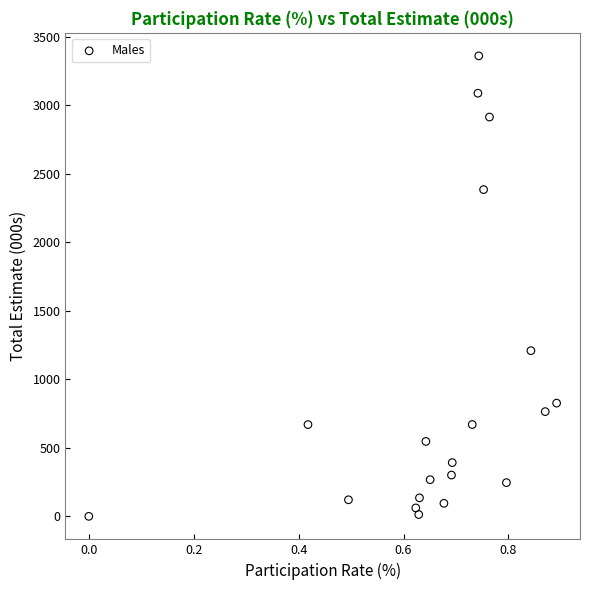

What Y value in the scatter plot is closest to 1680?

1209.1